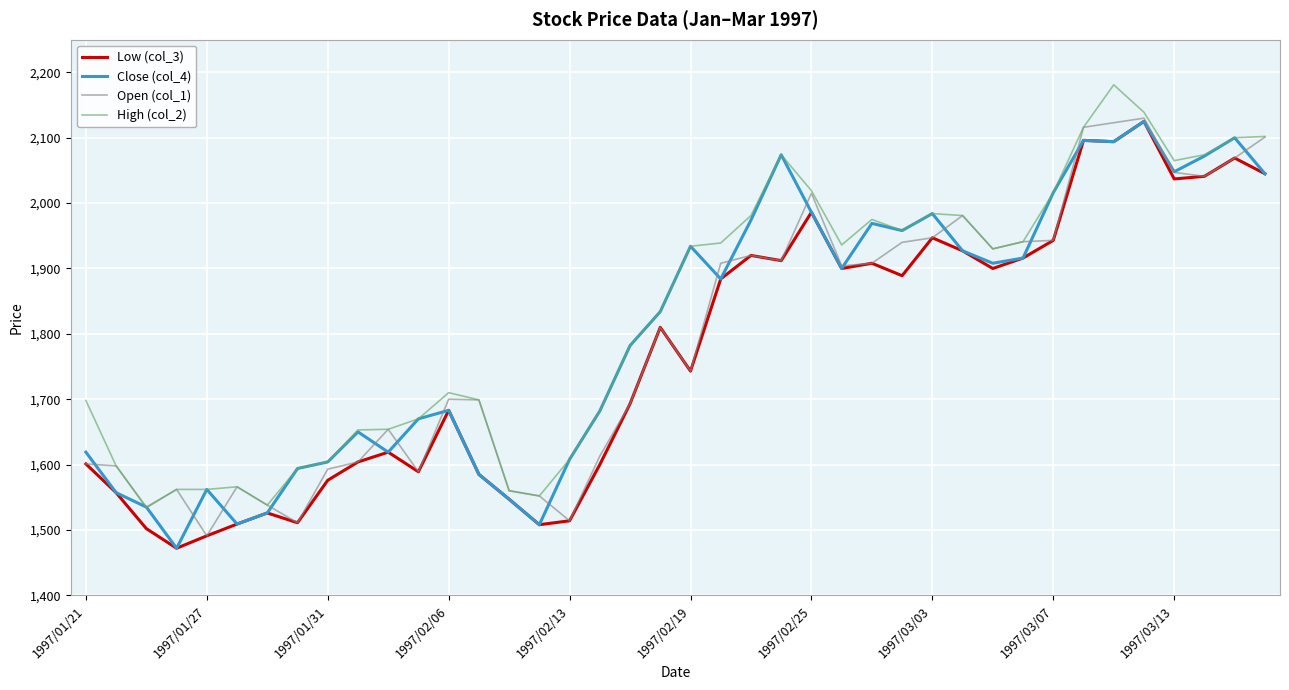

How many lines are shown in the chart?

4